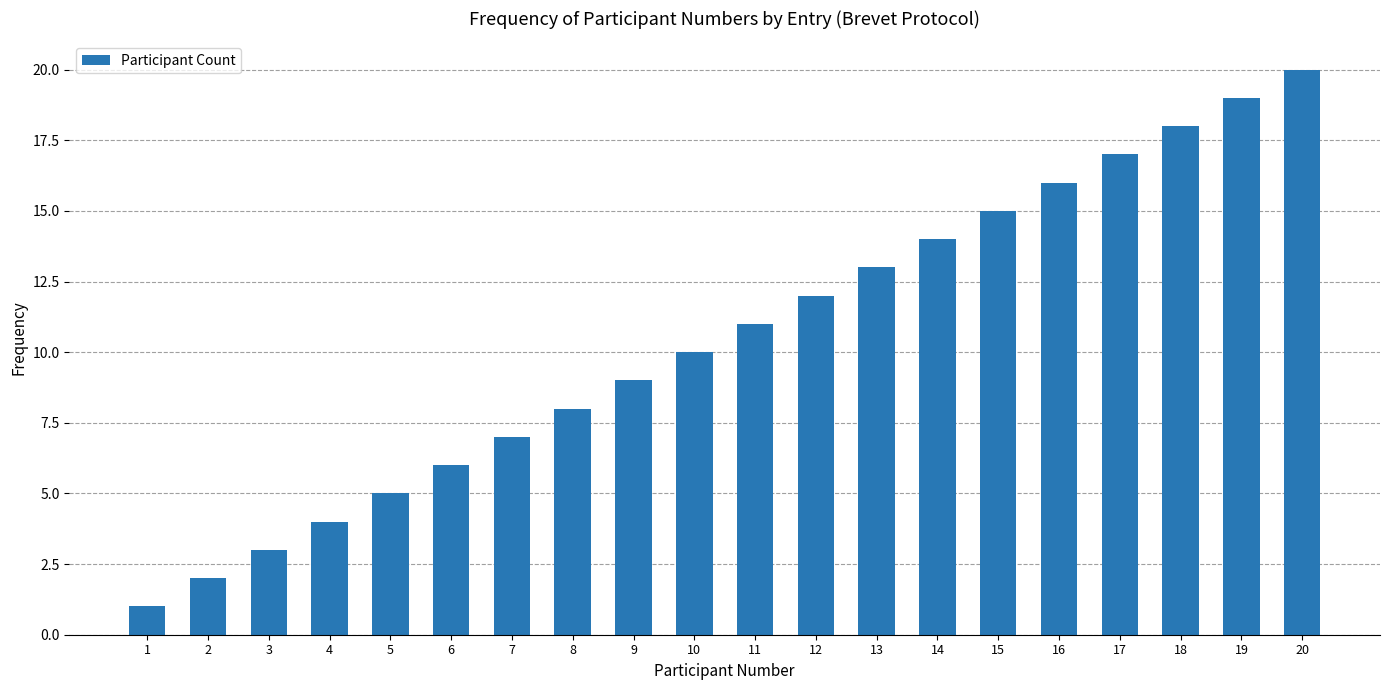

List the labels in order of value, largest first.

20, 19, 18, 17, 16, 15, 14, 13, 12, 11, 10, 9, 8, 7, 6, 5, 4, 3, 2, 1